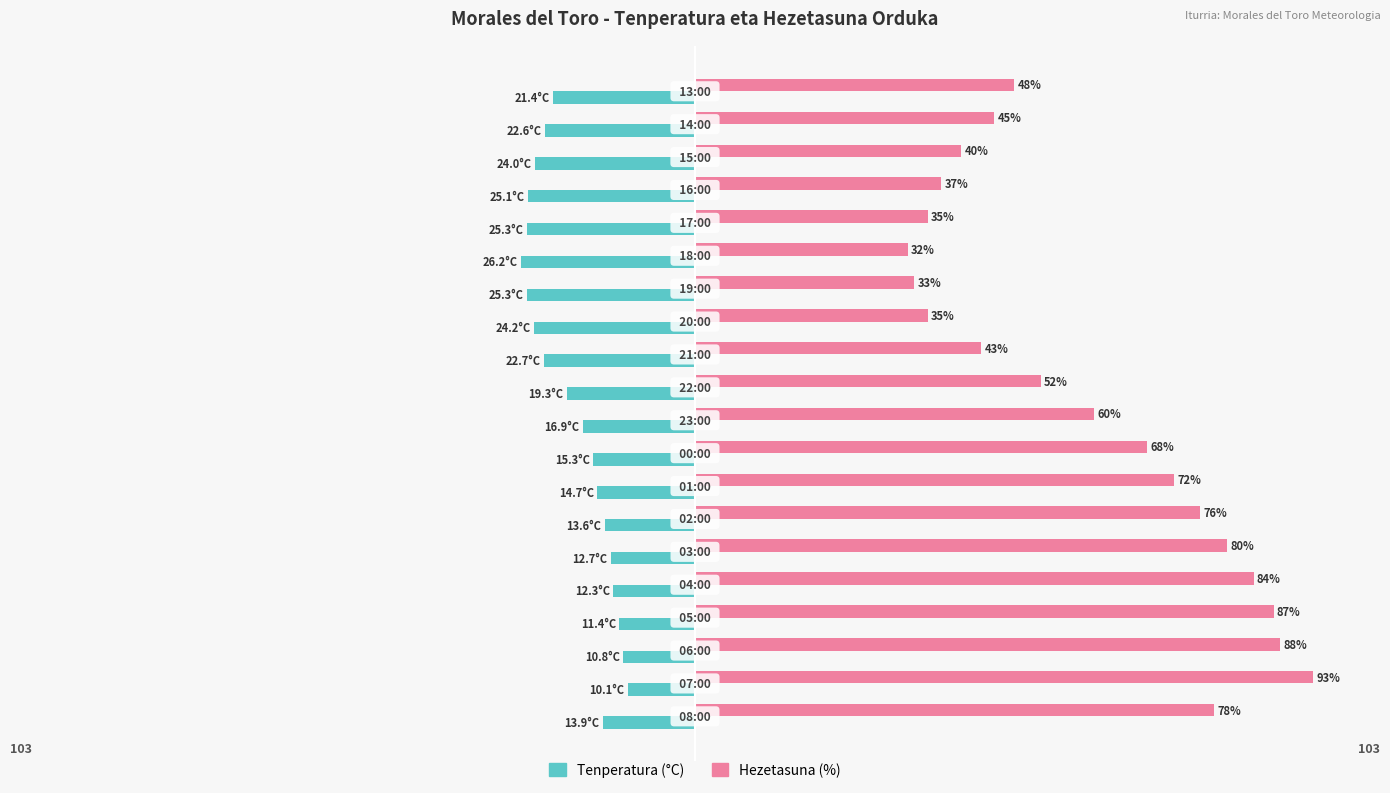

List the series in order of their overall mean, lowest first.

Tenperatura (°C), Hezetasuna (%)